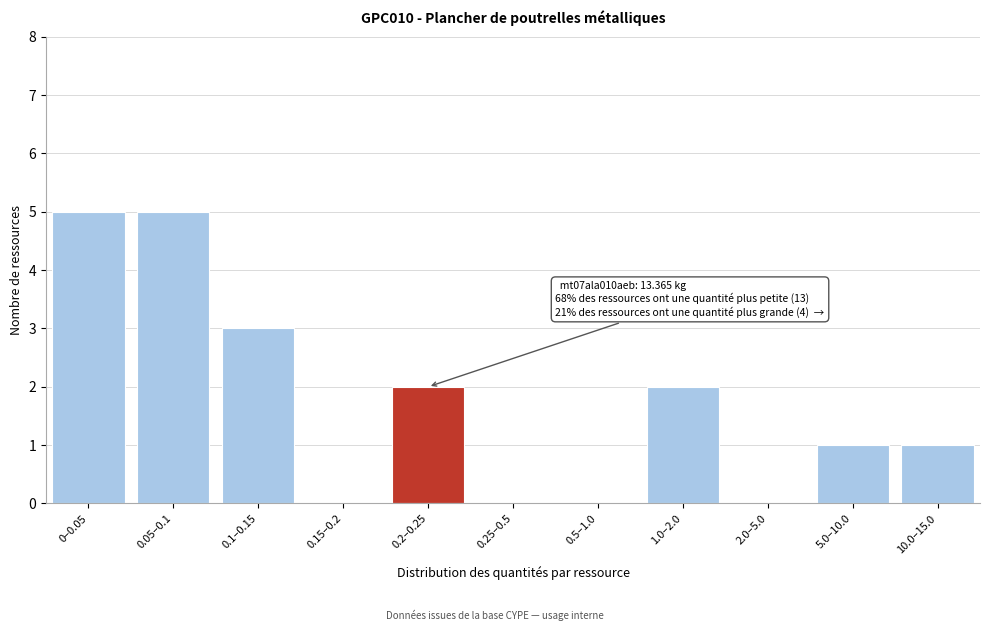

Reading left to right, list all the values displayed in this chart.

0–0.05=5	0.05–0.1=5	0.1–0.15=3	0.15–0.2=0	0.2–0.25=2	0.25–0.5=0	0.5–1.0=0	1.0–2.0=2	2.0–5.0=0	5.0–10.0=1	10.0–15.0=1